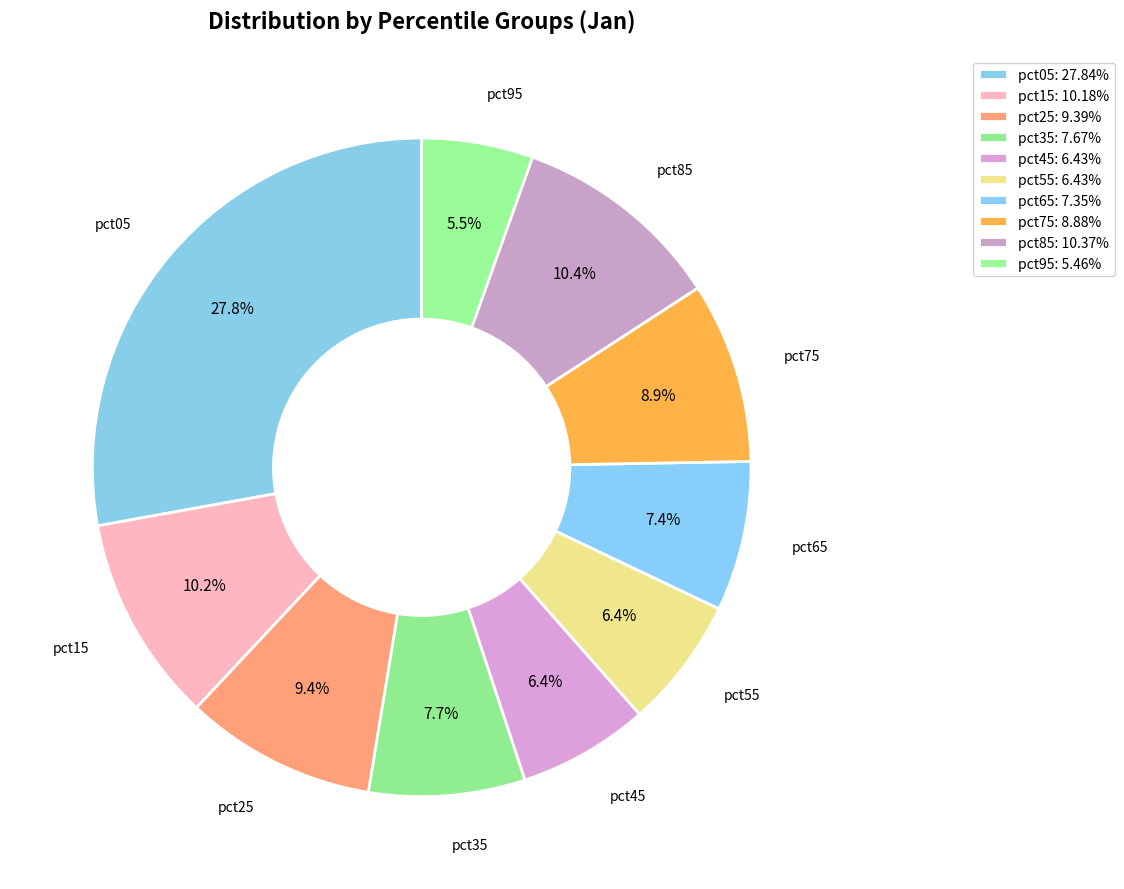

The pct45 slice represents 12% of the pie. True or false?

False